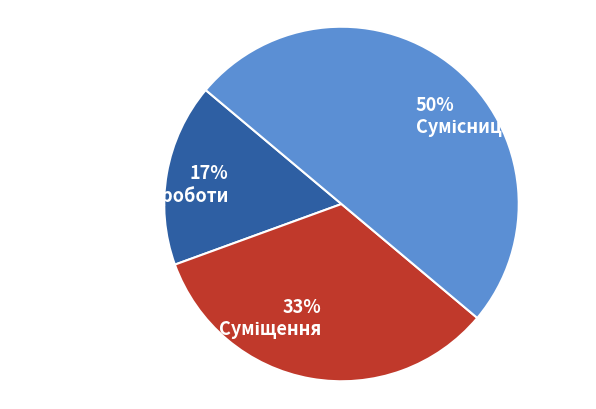

To the nearest percent, what percentage of the pie is Основне місце роботи?

17%